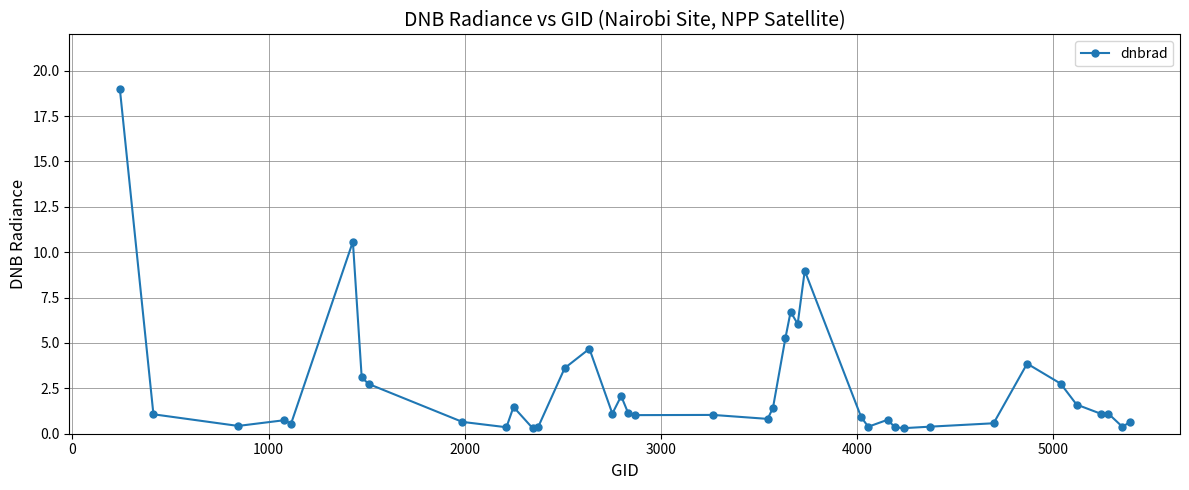

What is the average value?

2.5